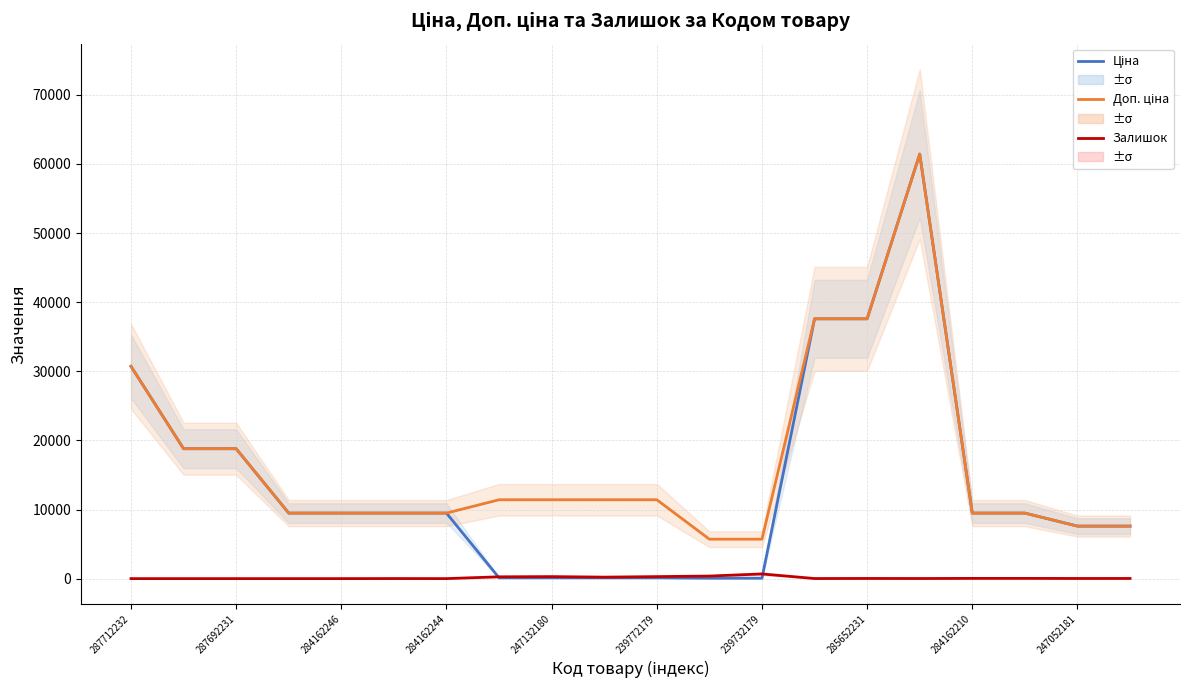

At which label does Залишок reach its peak?

239732179